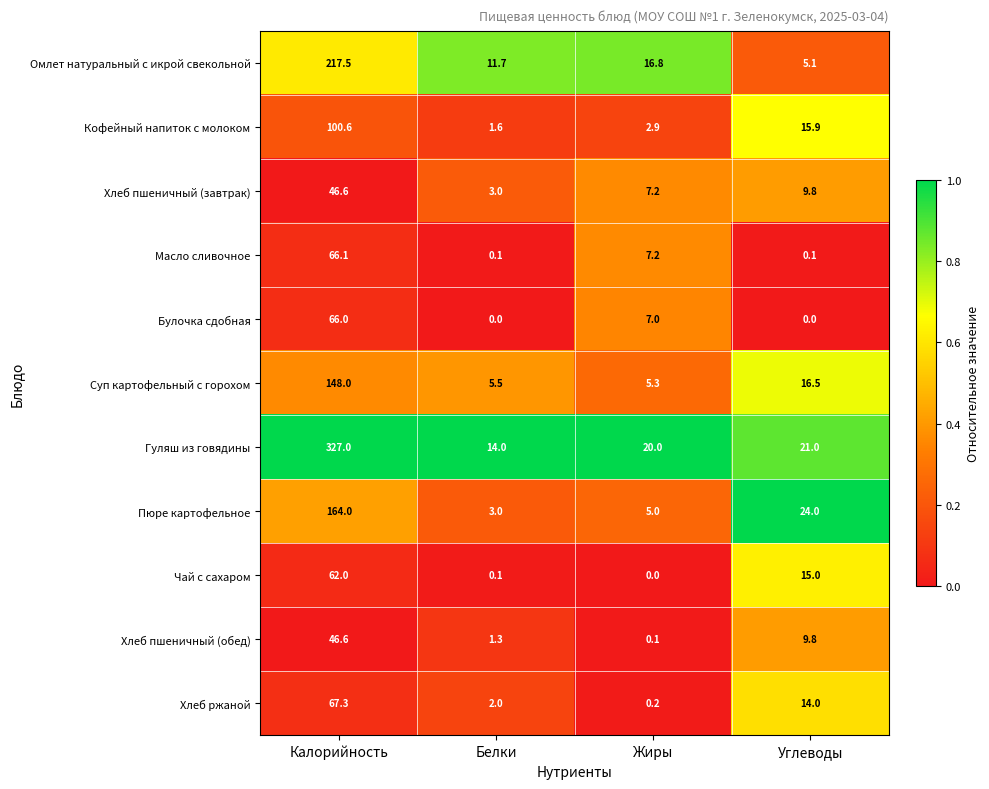

What is the greatest value displayed?

327.0